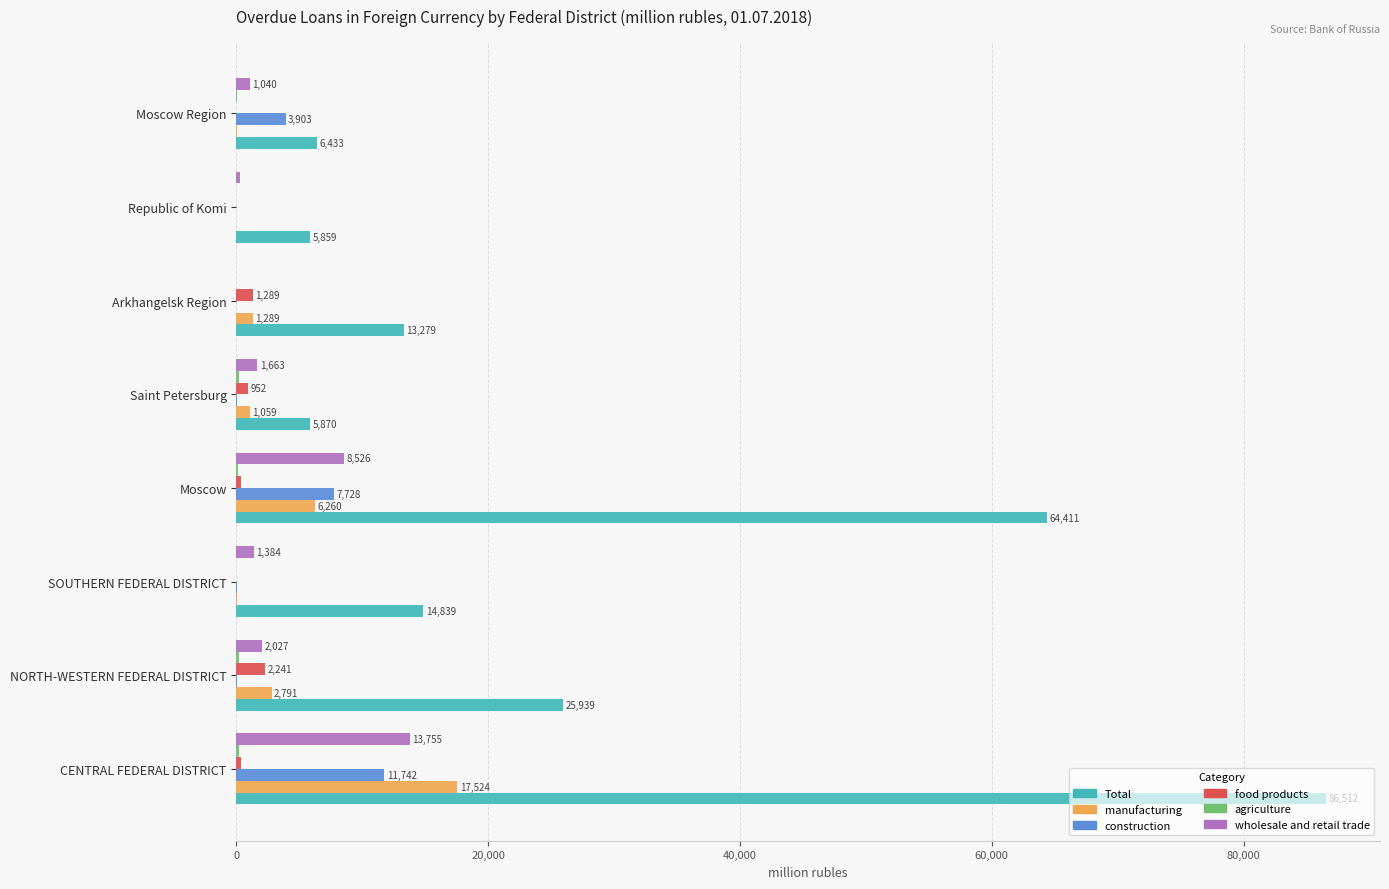

Which category has the highest value in the wholesale and retail trade series?

CENTRAL FEDERAL DISTRICT